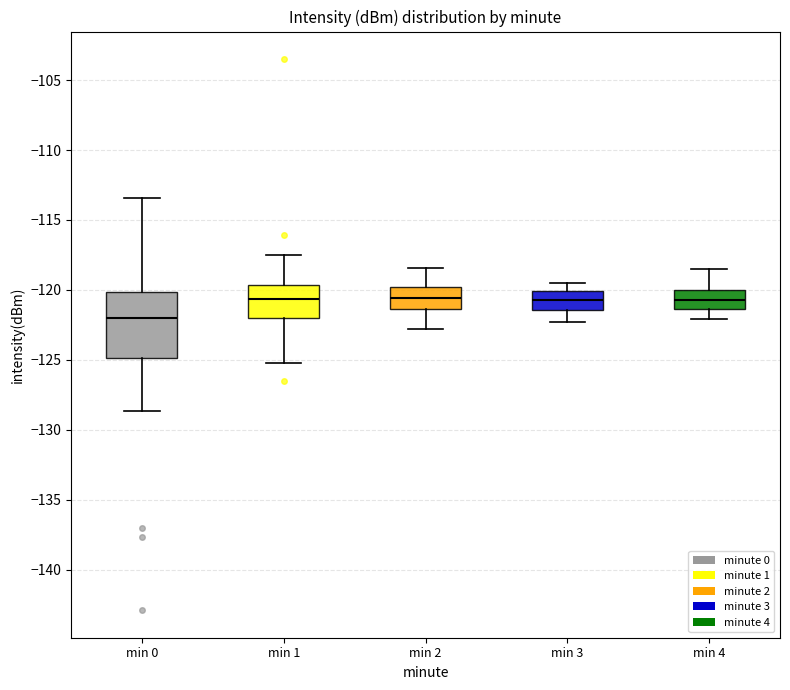

Reading left to right, read every box against the y-axis: the position of its median line, the range the box covers, and the ends of its whiskers. The values are not printed on the chart, so give them approximately, as read against the axis.

min 0: median -122.0, box -125.0 to -120.0, whiskers -128.5 to -113.5
min 1: median -120.5, box -122.0 to -119.5, whiskers -125.0 to -117.5
min 2: median -120.5, box -121.5 to -120.0, whiskers -123.0 to -118.5
min 3: median -120.5, box -121.5 to -120.0, whiskers -122.5 to -119.5
min 4: median -120.5, box -121.5 to -120.0, whiskers -122.0 to -118.5